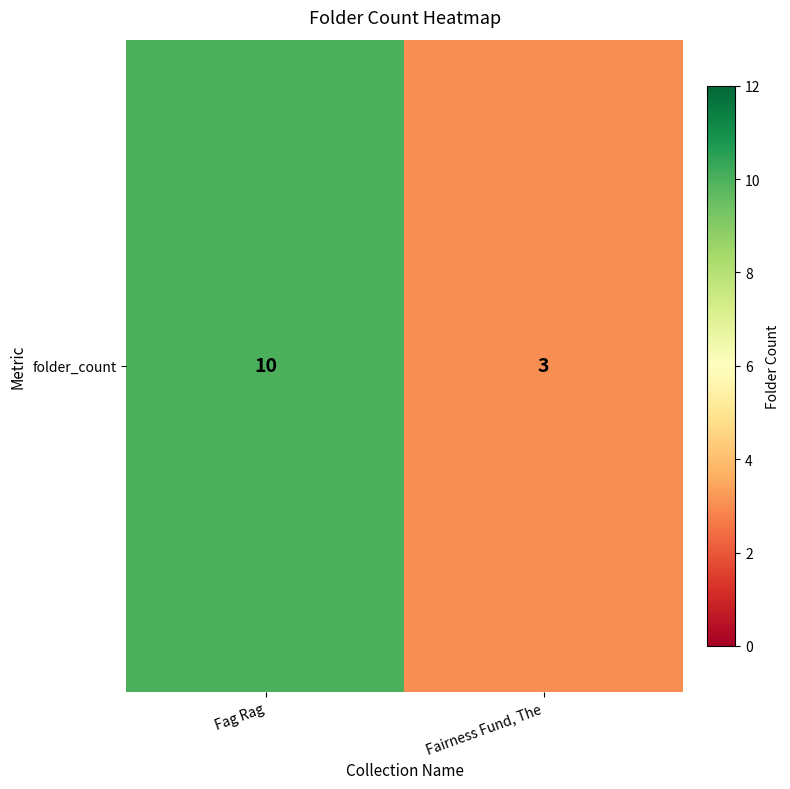

Count the values in the range 3 to 10.

2